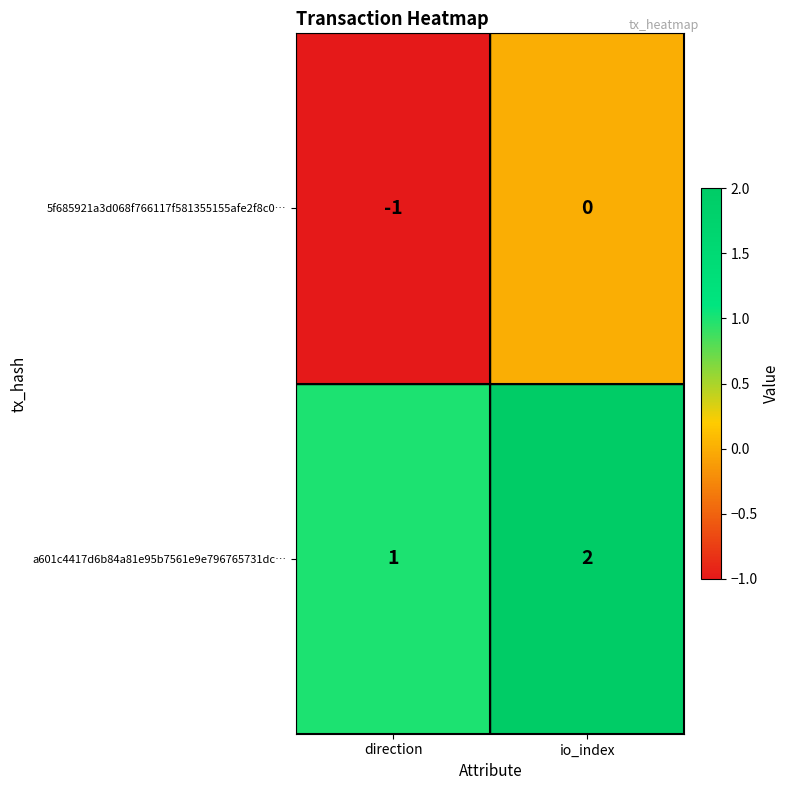

At io_index, list the series in order from smallest to largest.

5f685921a3d068f766117f581355155afe2f8c0…, a601c4417d6b84a81e95b7561e9e796765731dc…